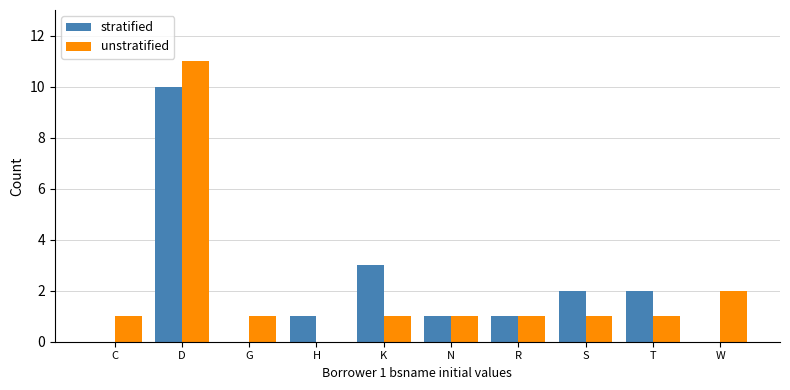

What is the sum of all stratified values?

20